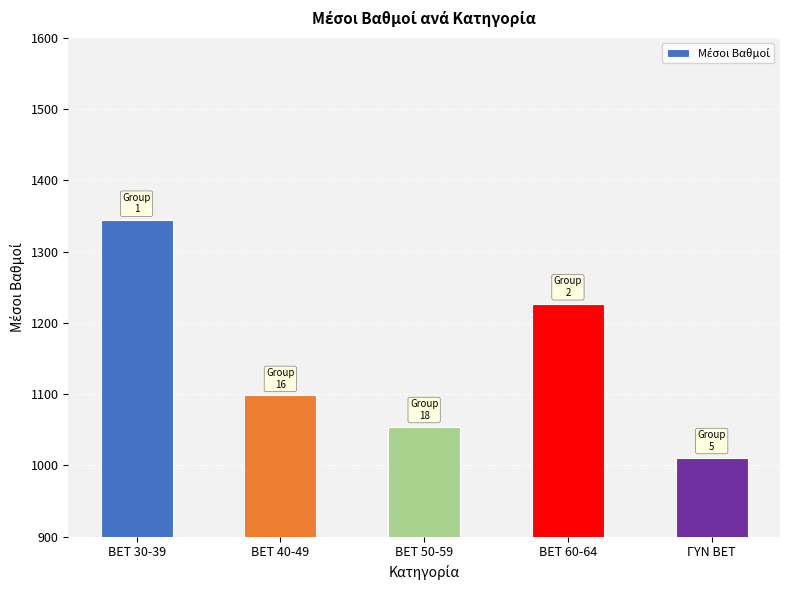

Which label corresponds to the smallest value in the chart?

ΓΥΝ BET